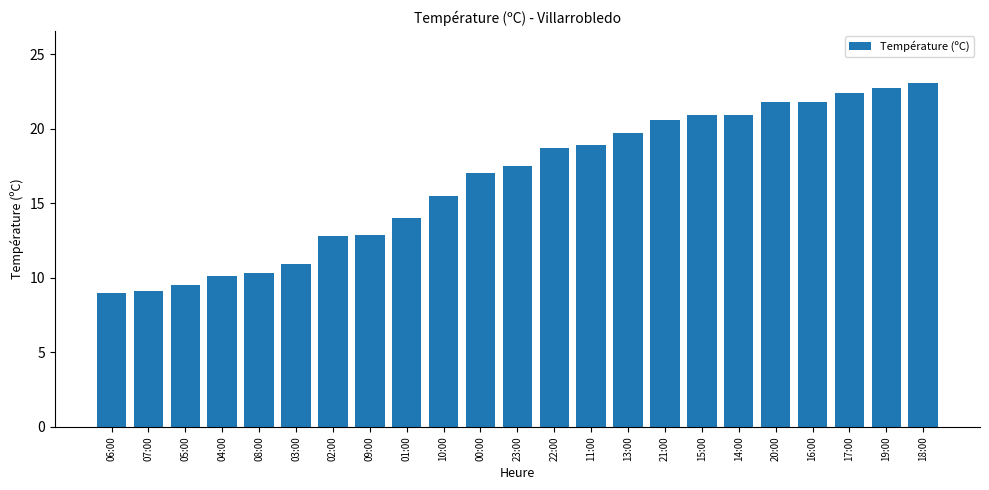

How many bars are there in total?

23